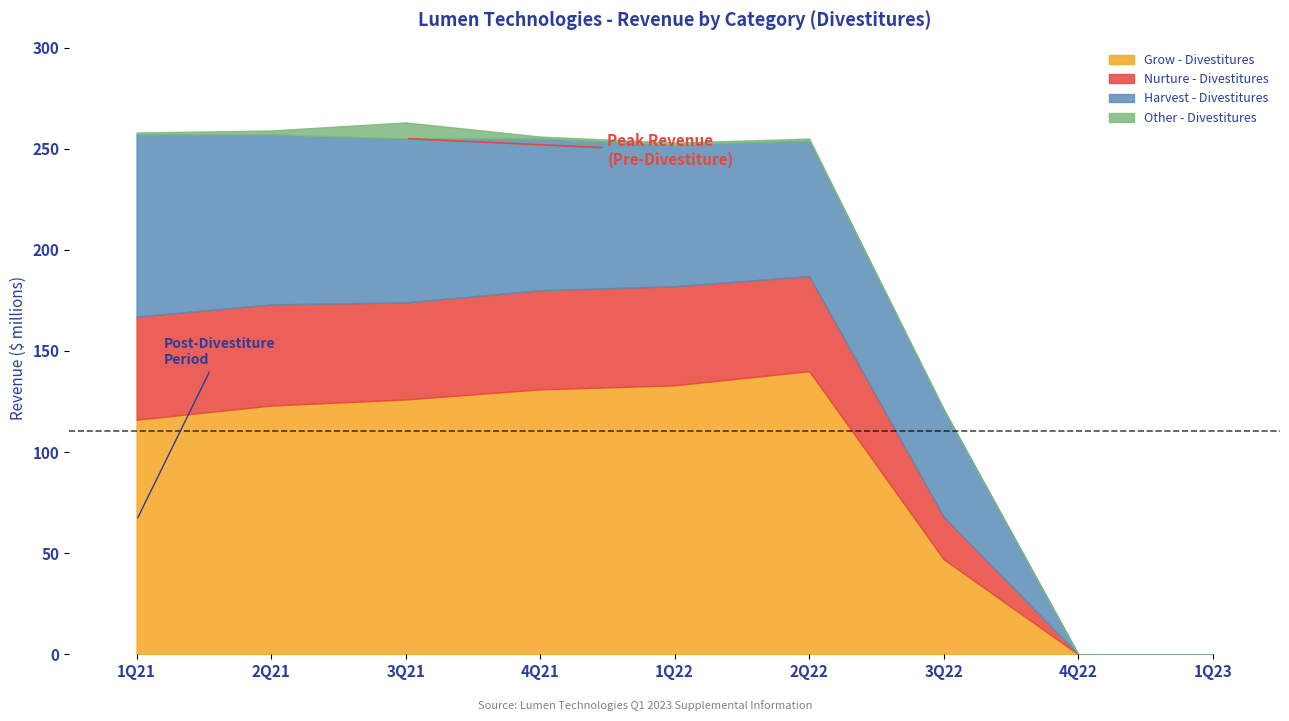

At how many categories does at least one series exceed 88?

6